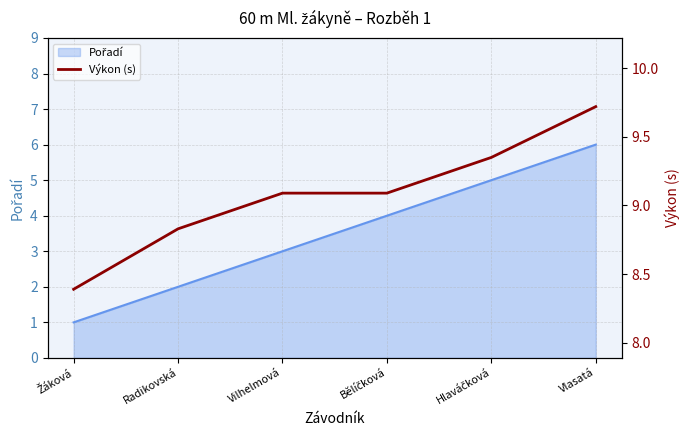

Reading right to left, extract all data points from this chart.

Vlasatá=9.7	Hlaváčková=9.3	Bělíčková=9.1	Vilhelmová=9.1	Radikovská=8.8	Žáková=8.4